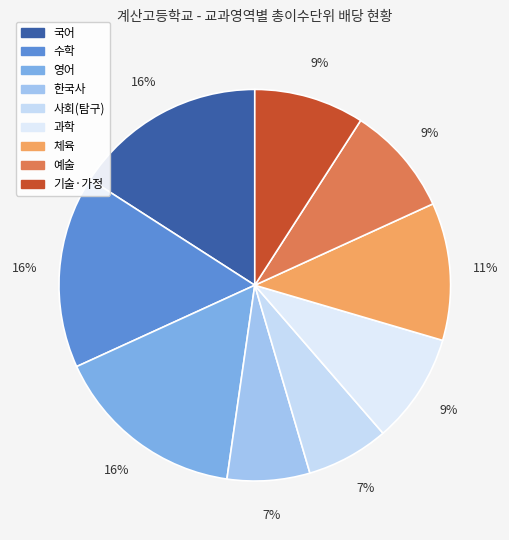

How much of the chart is everything except 수학?

84.1%